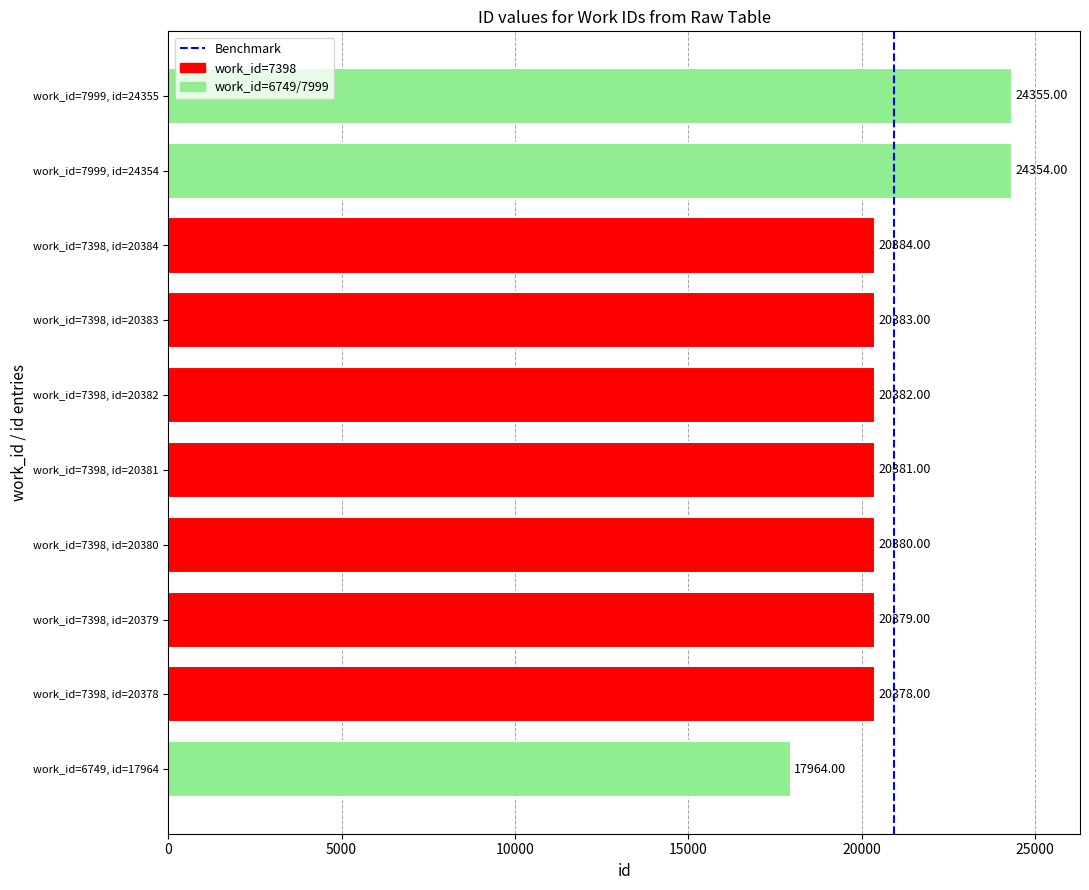

List the labels in order of value, smallest first.

work_id=6749, id=17964, work_id=7398, id=20378, work_id=7398, id=20379, work_id=7398, id=20380, work_id=7398, id=20381, work_id=7398, id=20382, work_id=7398, id=20383, work_id=7398, id=20384, work_id=7999, id=24354, work_id=7999, id=24355